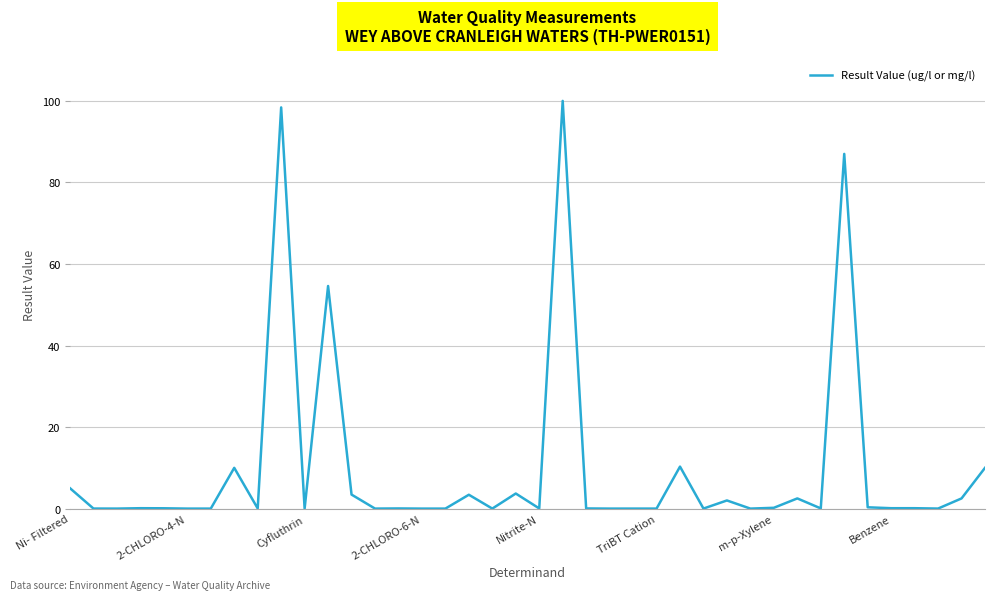

What is the maximum value shown in the chart?

100.0